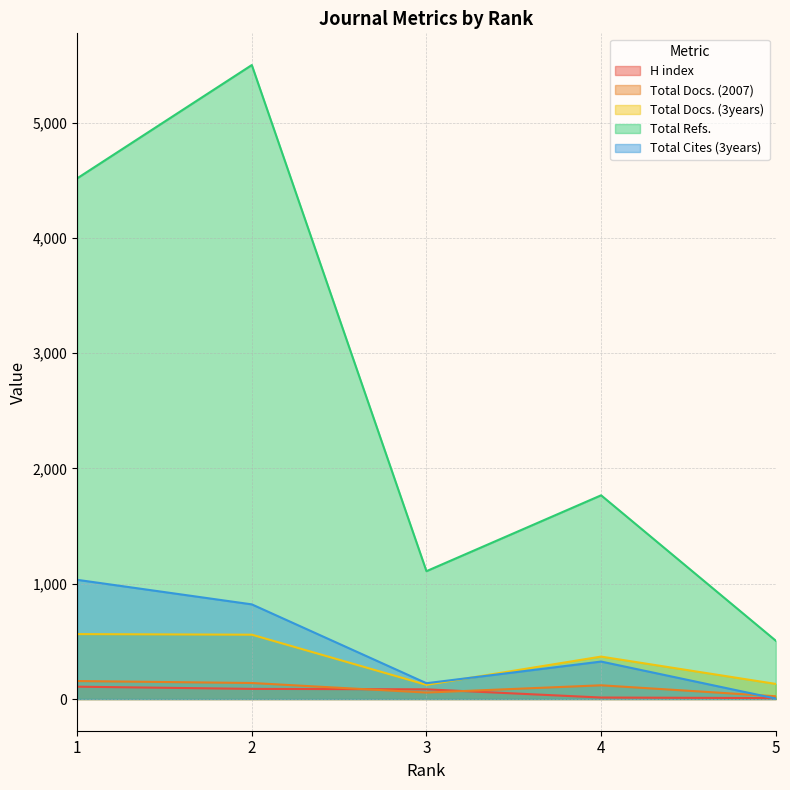

Does the chart display data point markers on the line(s)?

No